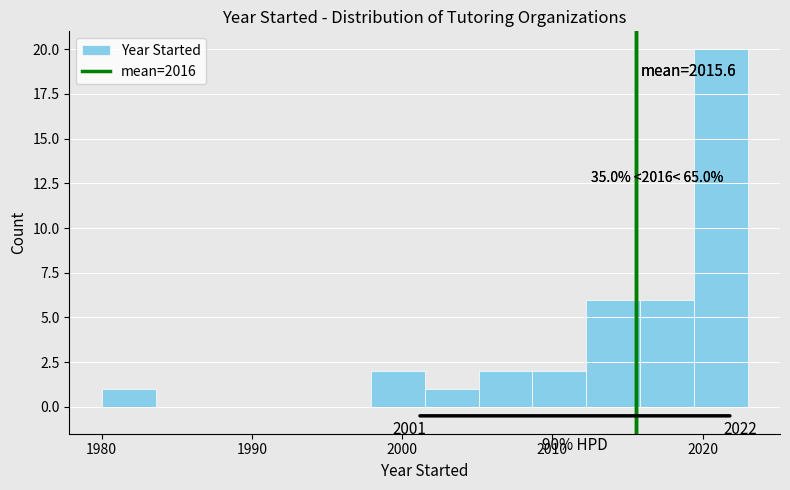

Around what value on the x-axis is the tallest bar? Give the approximate position of its centre, as read against the axis.

2021